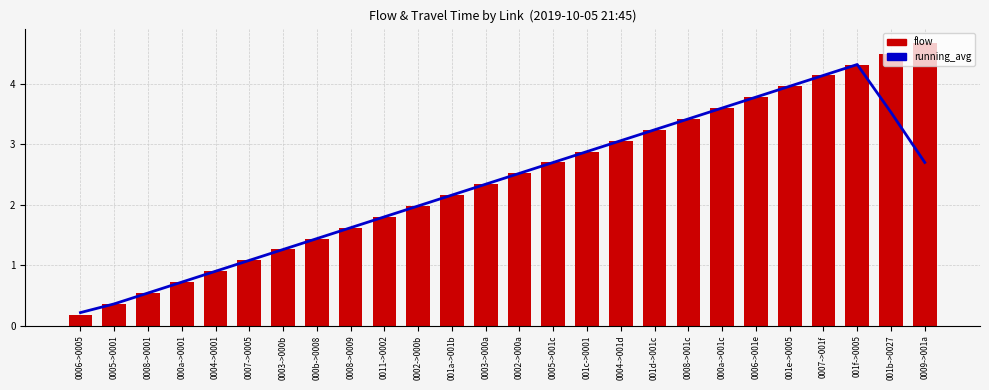

How many groups of bars are there?

26